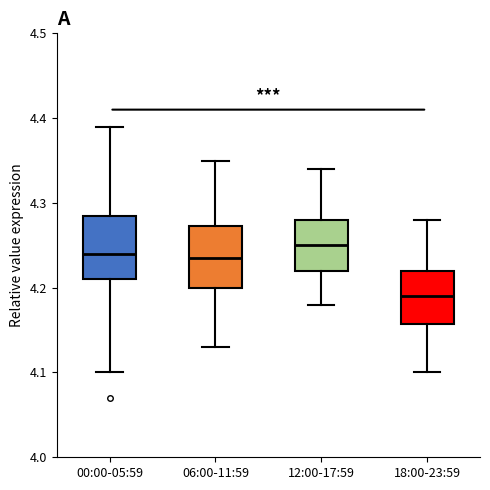

Reading left to right, transcribe this box plot: for each box, give where its median line is, the range the box spans, and where its two whiskers end, as read against the y-axis. The values are not printed on the chart, so give them approximately, as read against the axis.

00:00-05:59: median 4.24, box 4.21 to 4.29, whiskers 4.10 to 4.39
06:00-11:59: median 4.24, box 4.20 to 4.27, whiskers 4.13 to 4.35
12:00-17:59: median 4.25, box 4.22 to 4.28, whiskers 4.18 to 4.34
18:00-23:59: median 4.19, box 4.16 to 4.22, whiskers 4.10 to 4.28